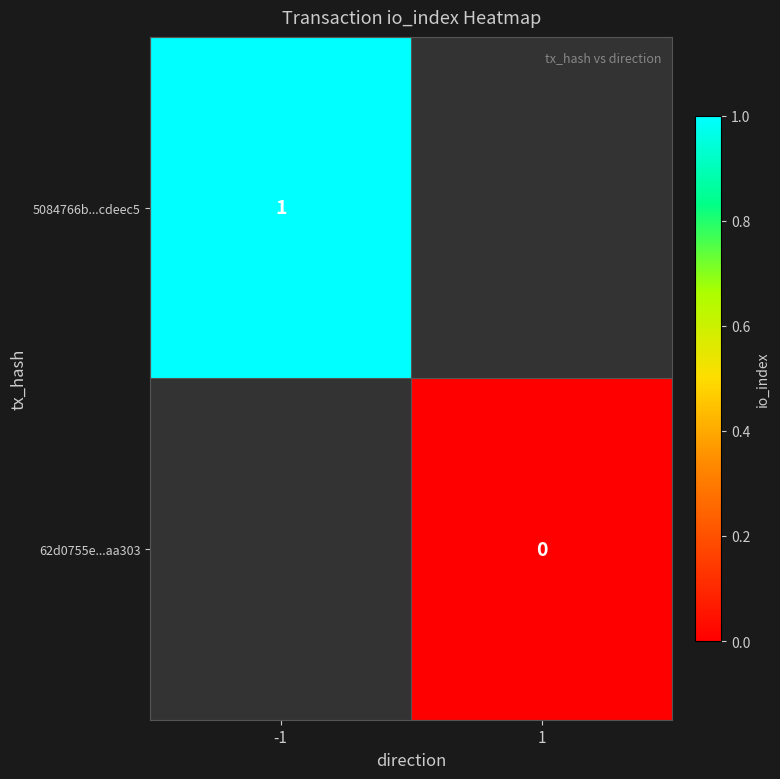

Is it true that 5084766b...cdeec5 equals 2 at -1?

False